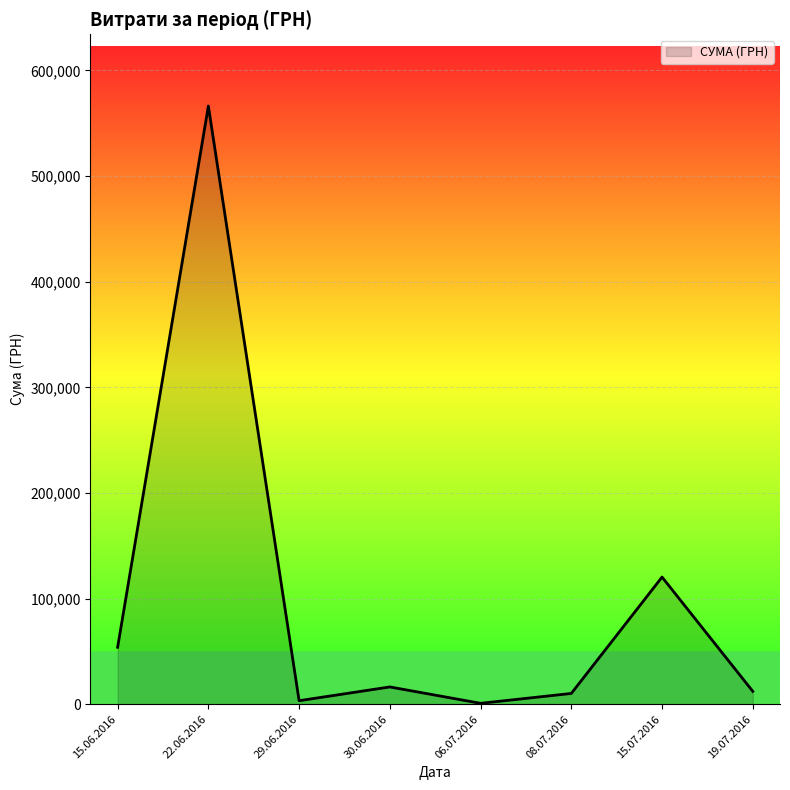

What is the sum of all values?

783013.3